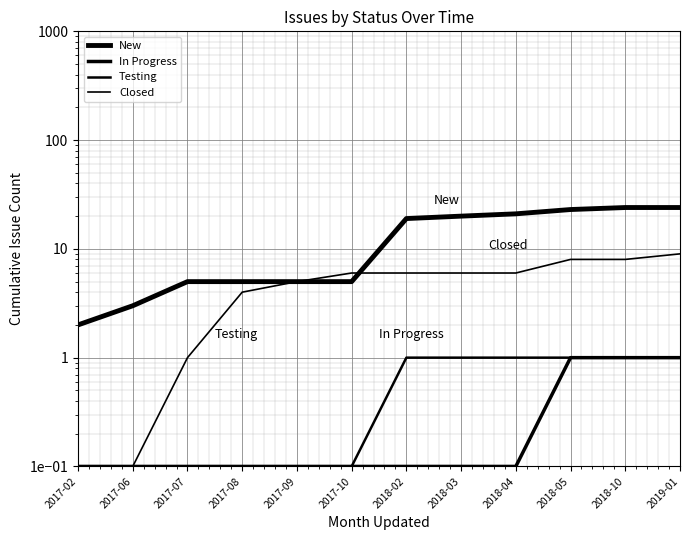

At how many categories does at least one series exceed 18?

6